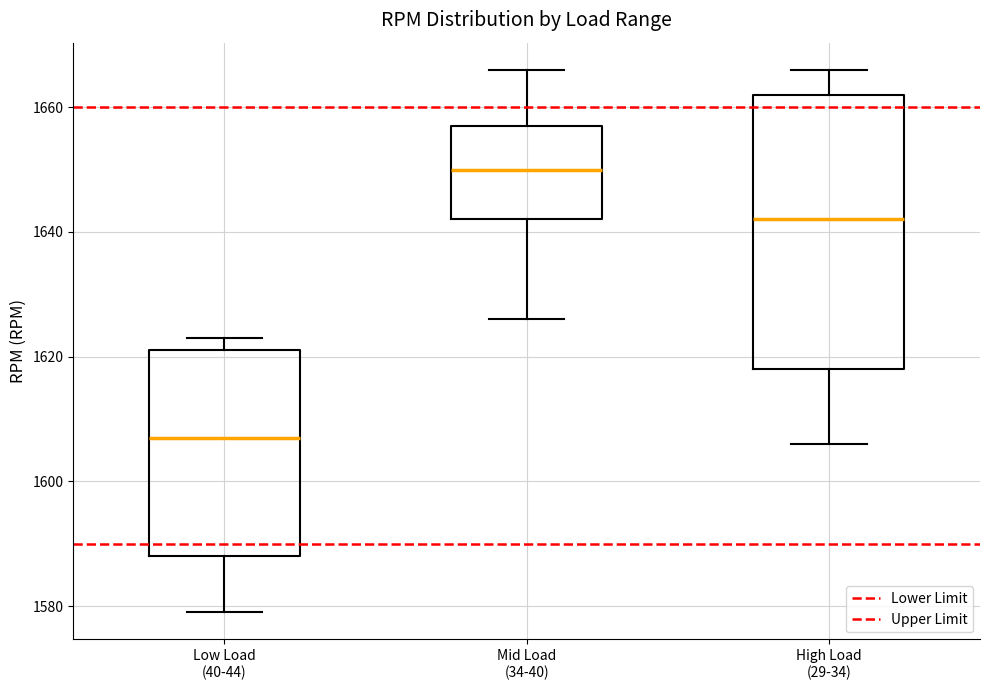

Which box's median line is the highest?

Mid Load (34-40)